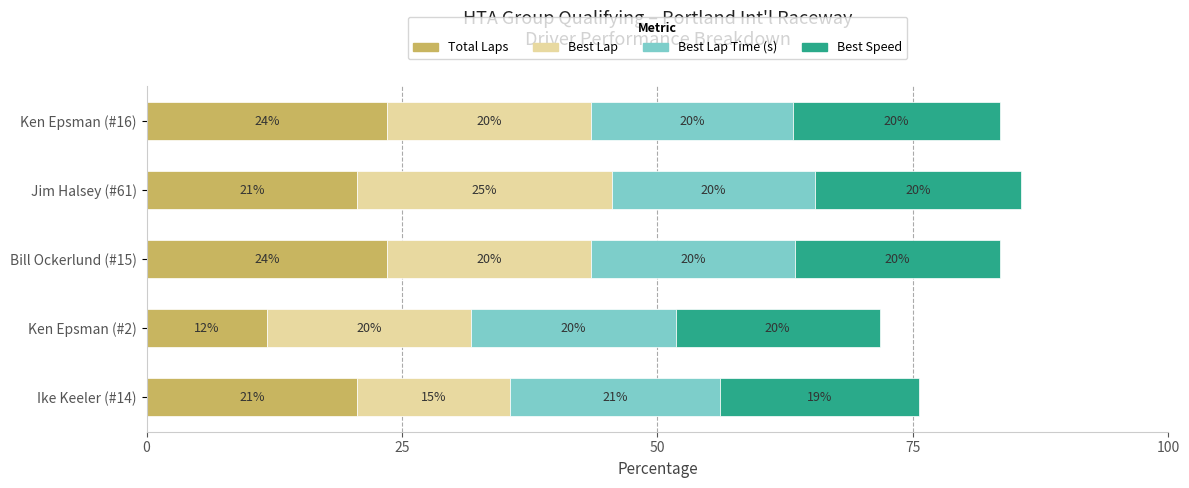

At which category is the sum across all series the highest?

Jim Halsey (#61)